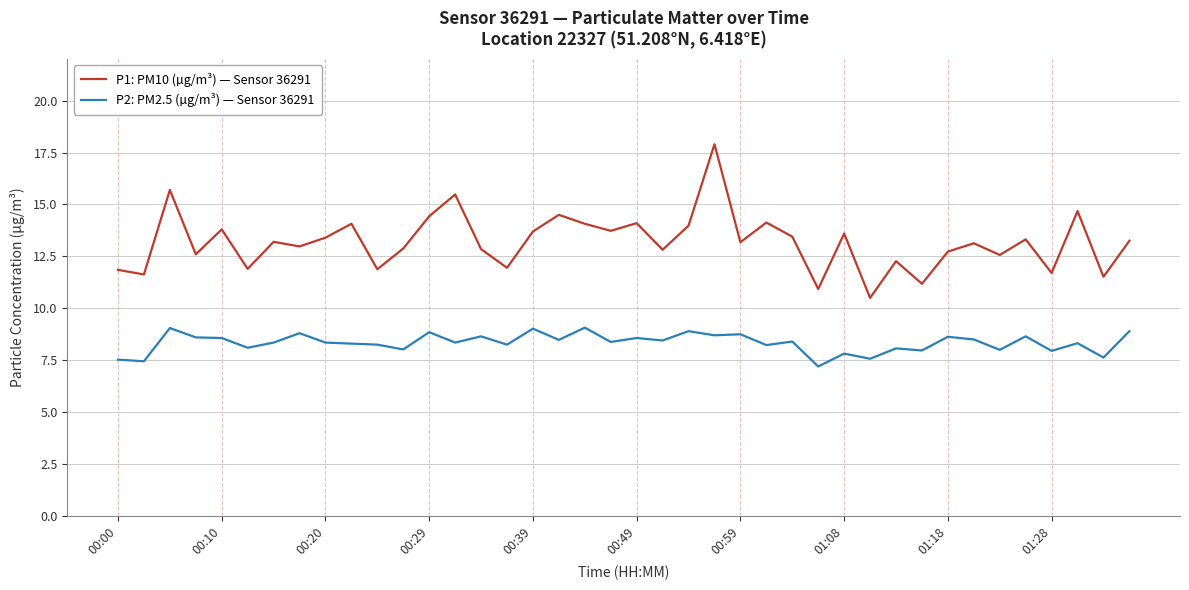

True or false: P1: PM10 (µg/m³) — Sensor 36291 and P2: PM2.5 (µg/m³) — Sensor 36291 intersect in this chart.

False